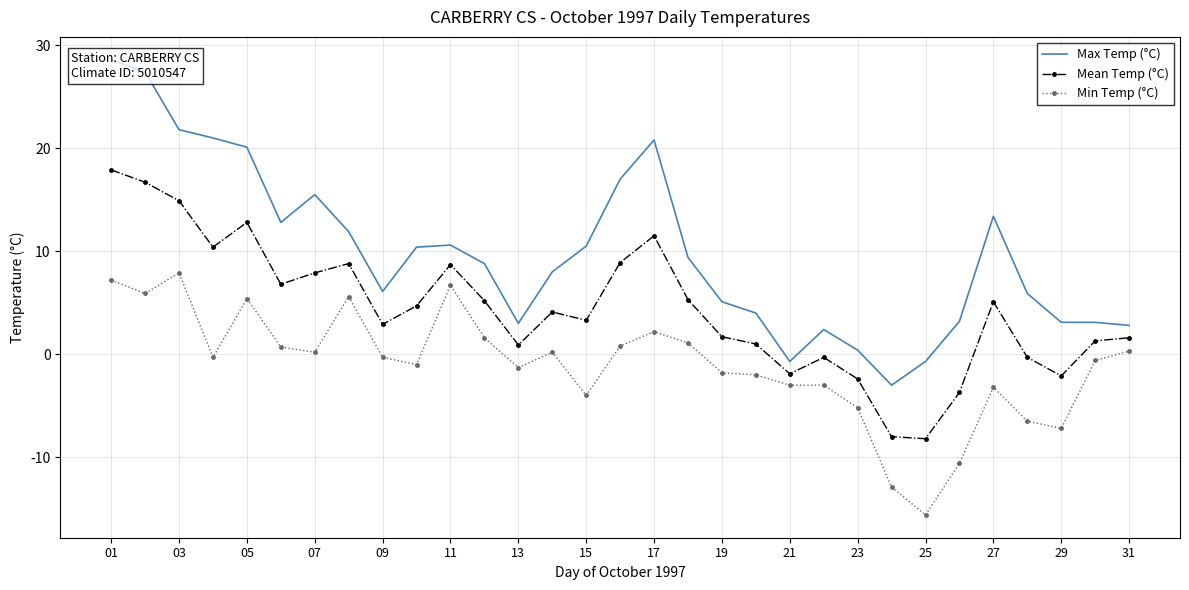

What is the lowest value of the Min Temp (°C) series?

-15.6